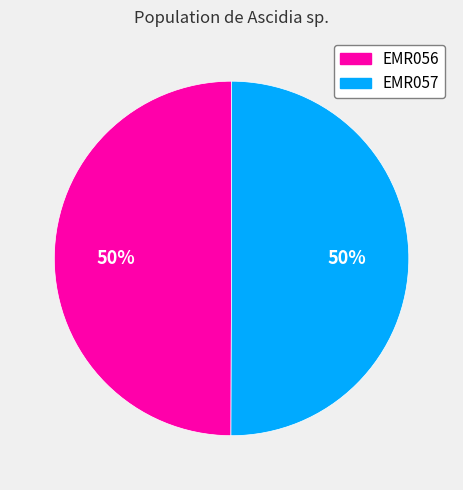

Approximately how many times larger is the value at EMR057 compared to EMR056?

1.0